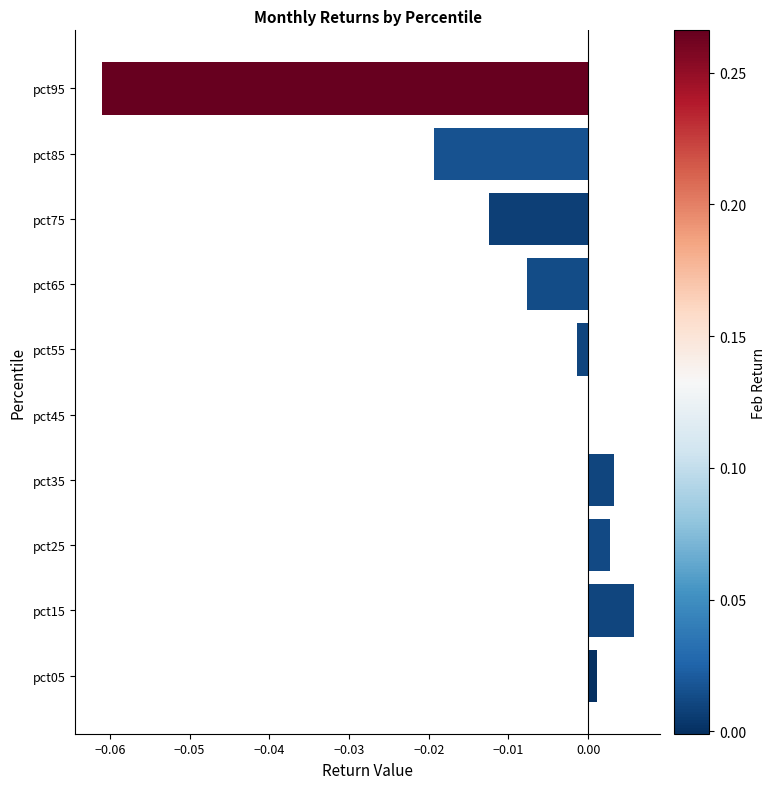

Which category has the highest value across all series?

pct15